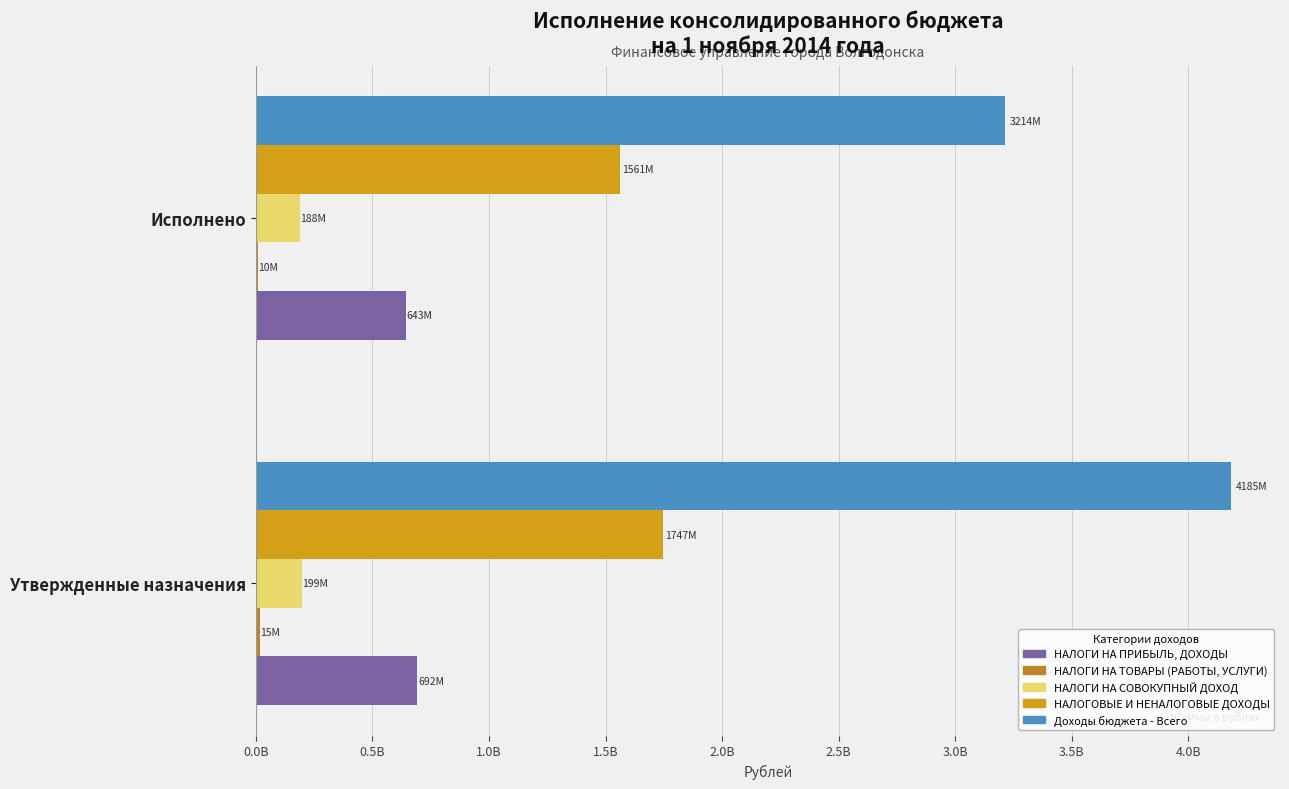

Reading left to right, transcribe all the data shown in this chart.

НАЛОГИ НА ПРИБЫЛЬ, ДОХОДЫ: 691539100.0	643020083.2
НАЛОГИ НА ТОВАРЫ (РАБОТЫ, УСЛУГИ): 15424100.0	10225192.3
НАЛОГИ НА СОВОКУПНЫЙ ДОХОД: 198596400.0	188420684.4
НАЛОГОВЫЕ И НЕНАЛОГОВЫЕ ДОХОДЫ: 1747277100.0	1560915130.6
Доходы бюджета - Всего: 4184957866.0	3214329482.7